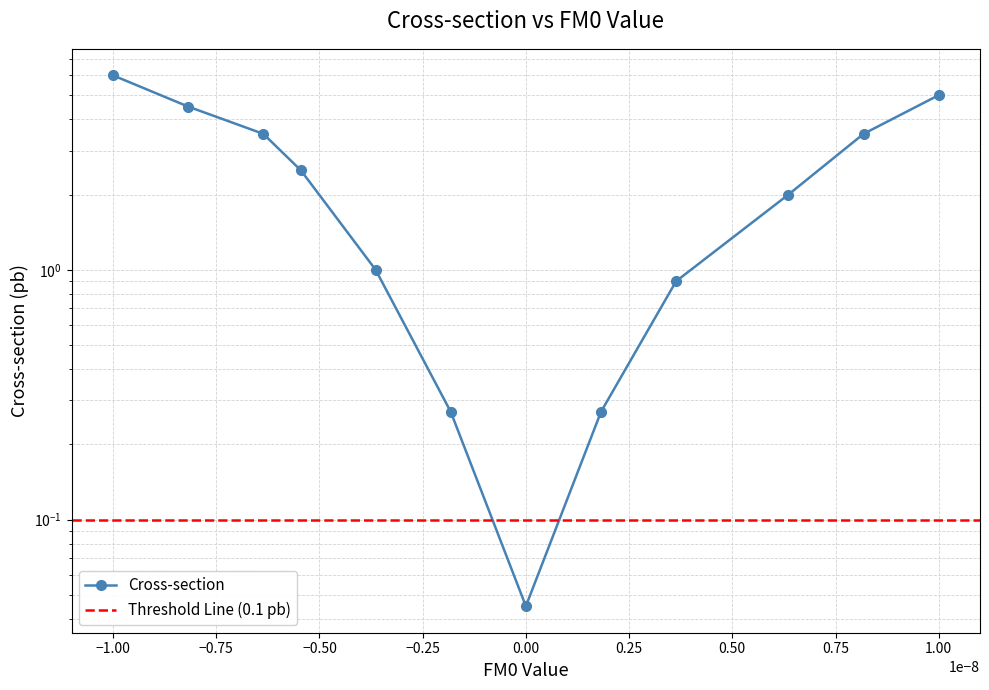

The value at −0.75 is 3.5. True or false?

True